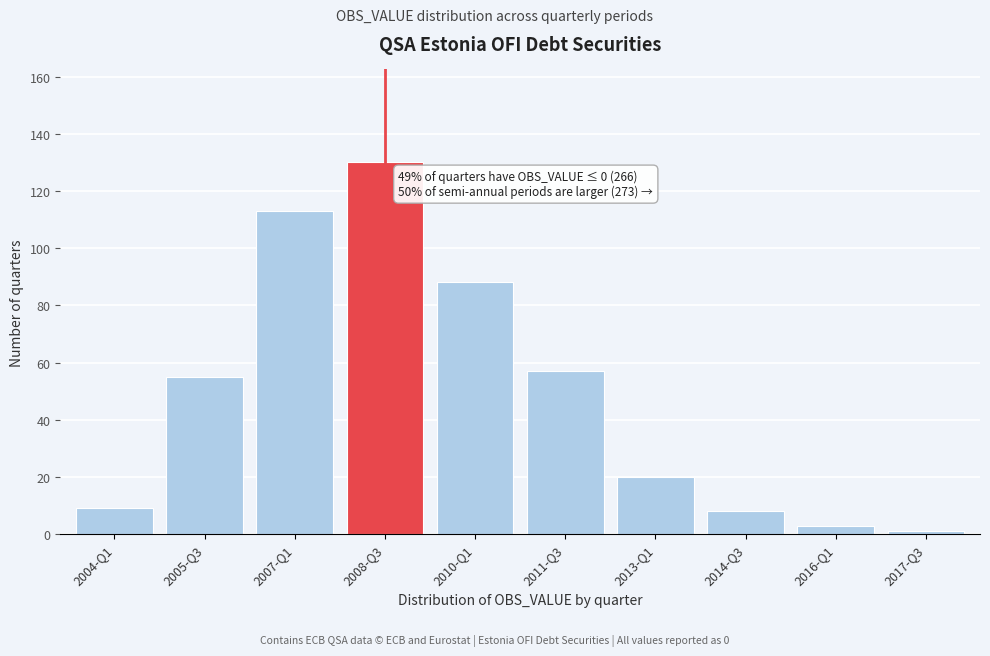

Reading left to right, list all the values displayed in this chart.

9	55	113	130	88	57	20	8	3	1